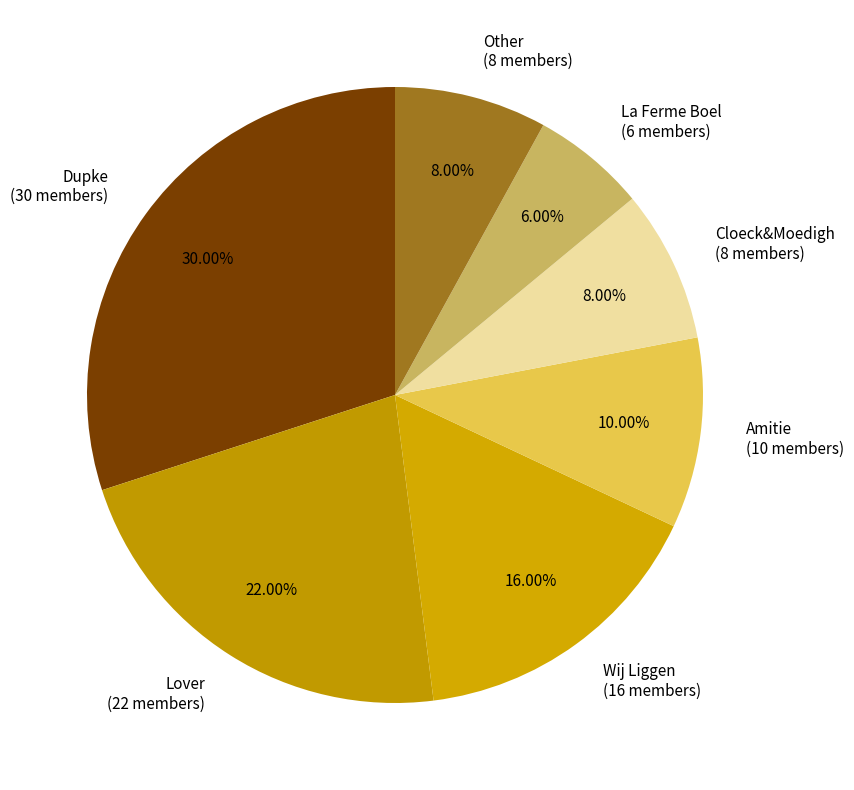

To the nearest percent, what is the difference between the largest and smallest slice percentages?

24%